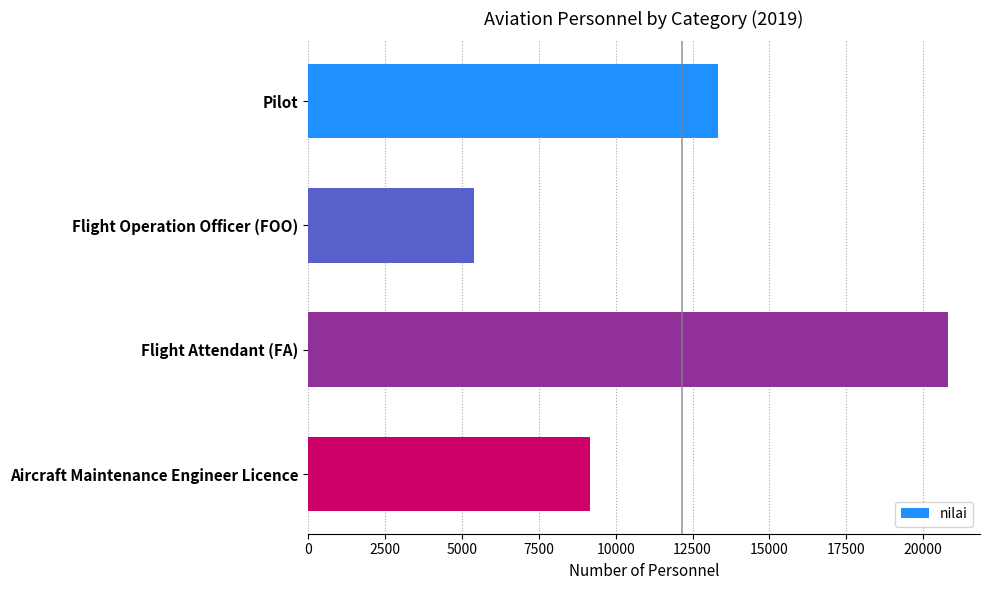

Does the chart contain any negative values?

No